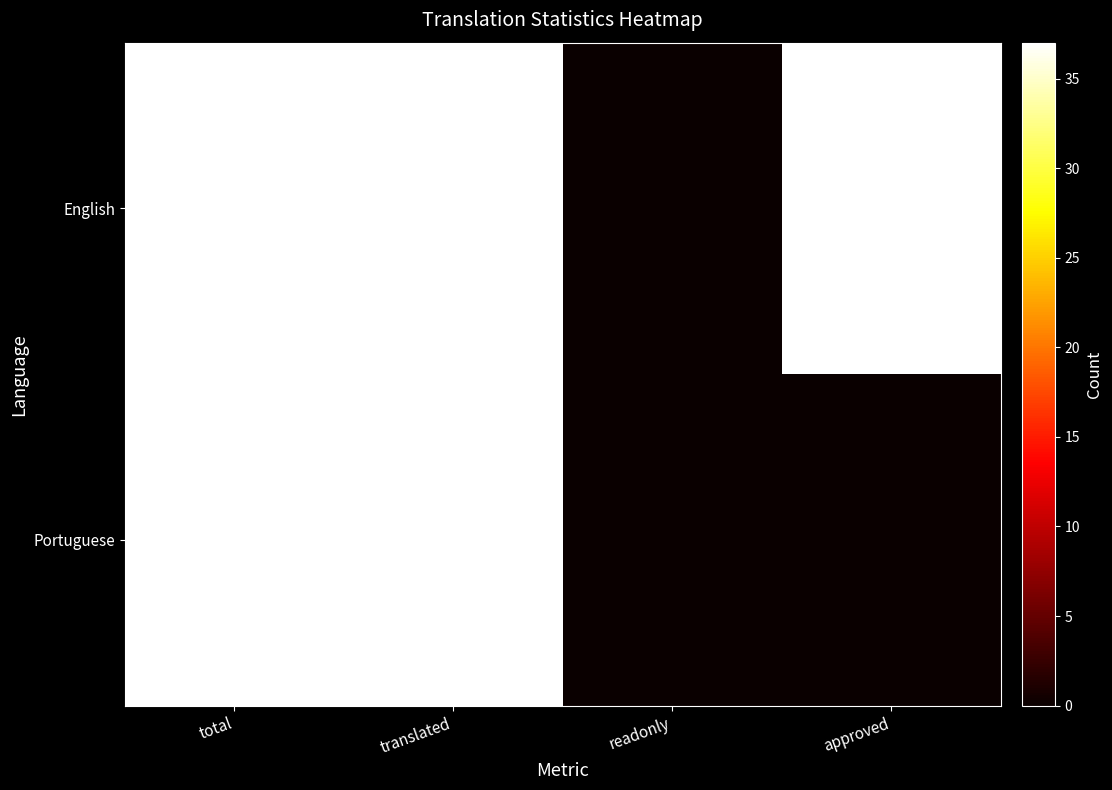

Rank the series by their maximum value, from lowest to highest.

English, Portuguese